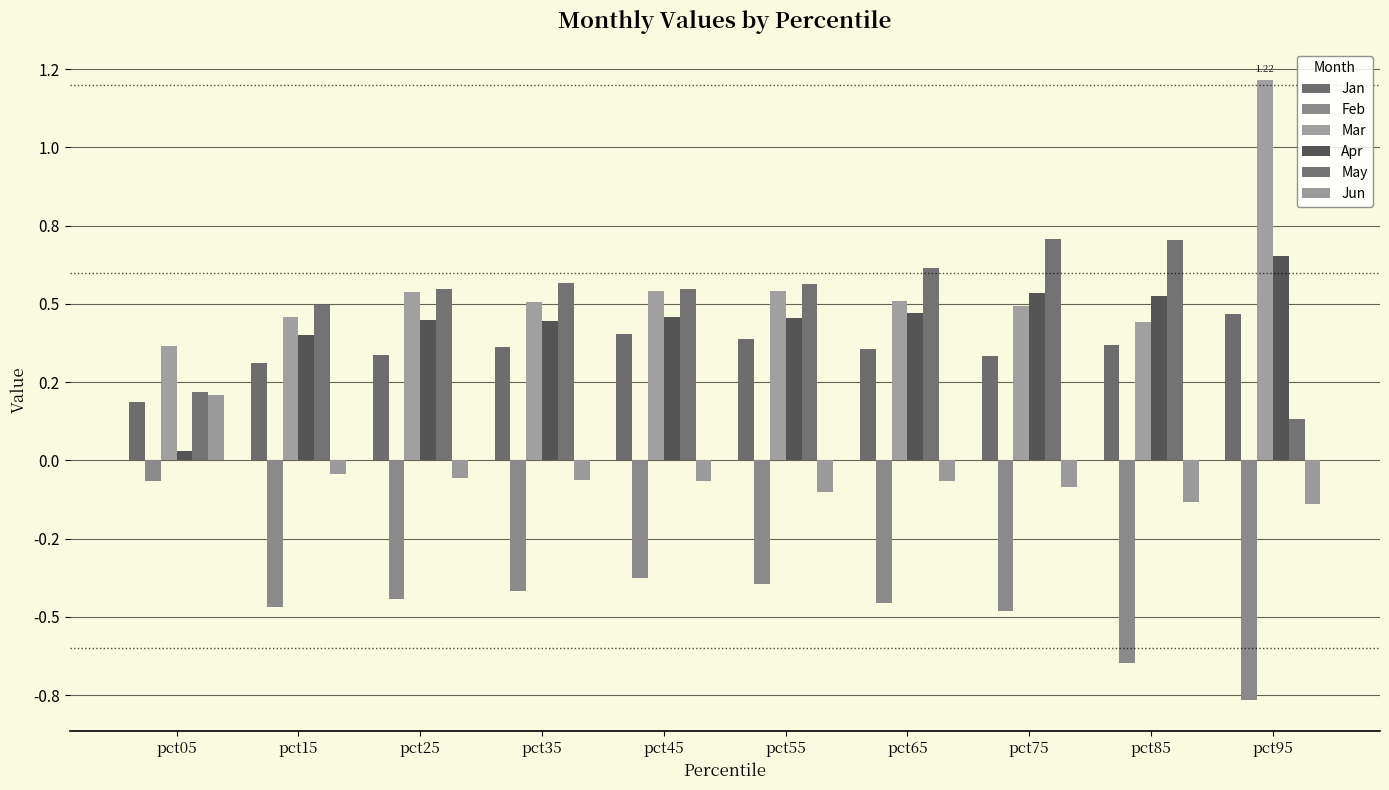

The value of Apr at pct55 is 0.5. True or false?

True